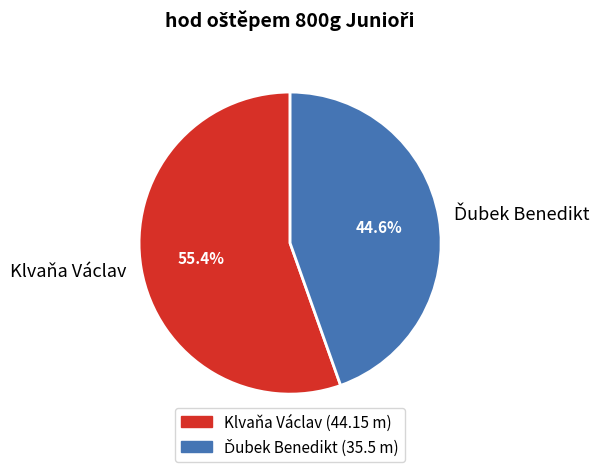

What percentage is NOT represented by Klvaňa Václav?

44.6%